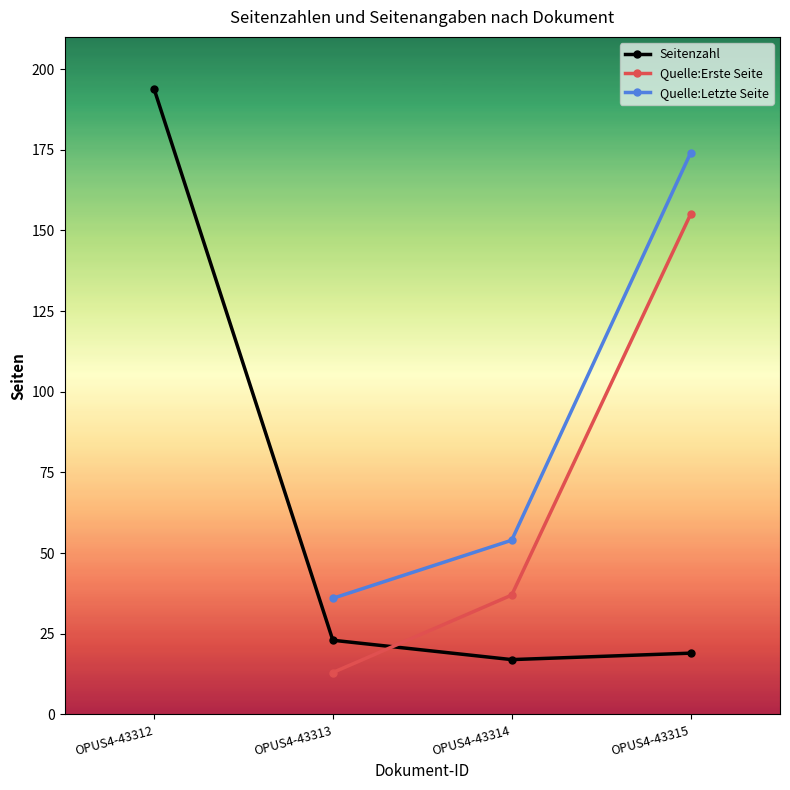

Which series changed the most between OPUS4-43314 and OPUS4-43315?

Quelle:Letzte Seite